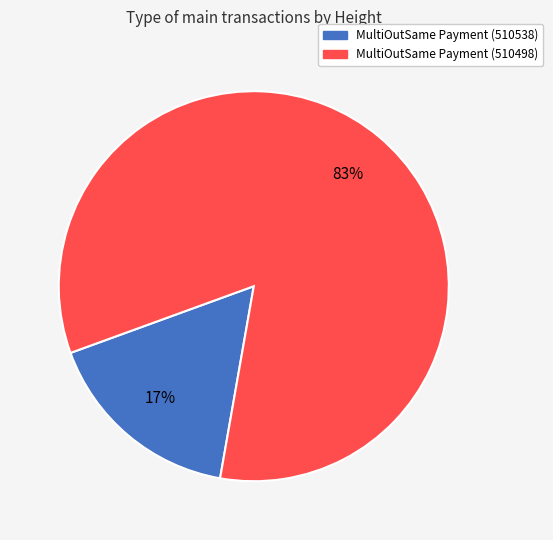

True or false: MultiOutSame Payment (510498) accounts for 83% of the total.

True